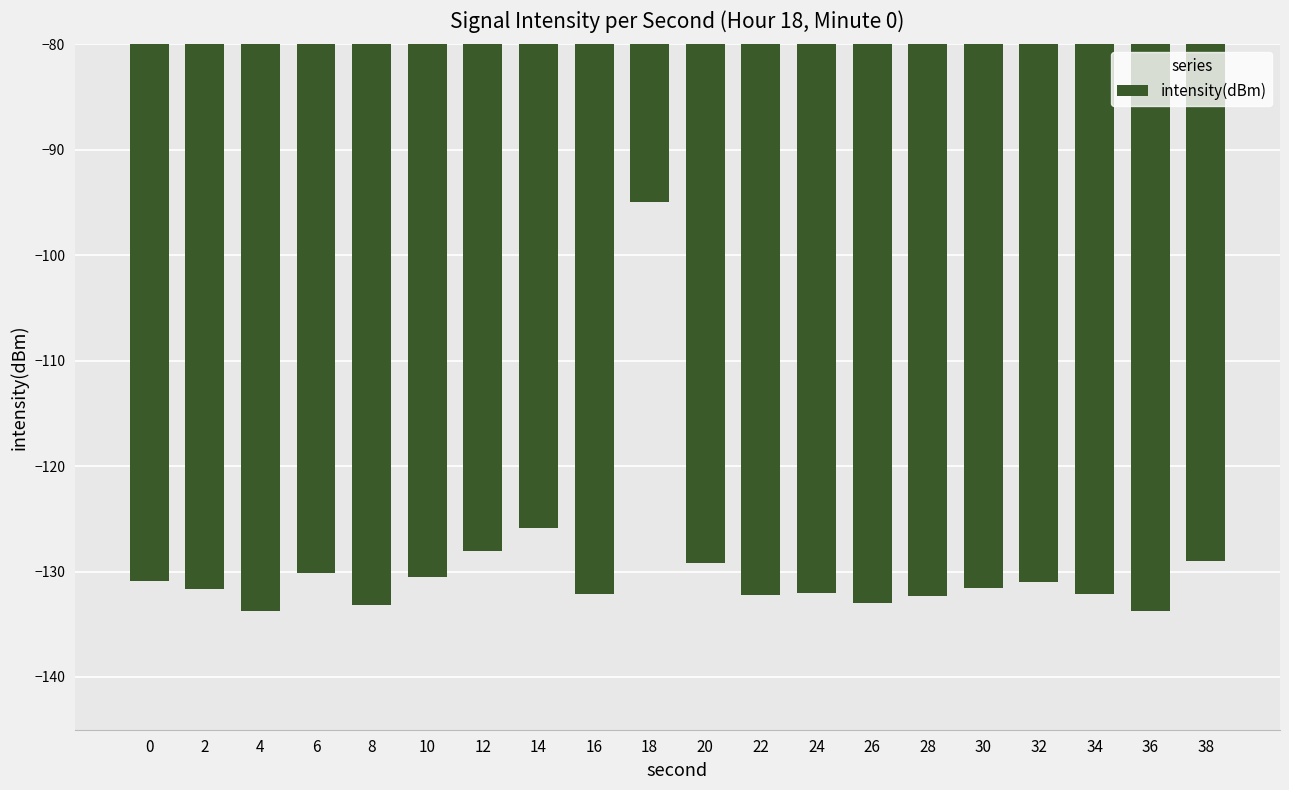

What is the value of the 11th bar from the left?

-129.2